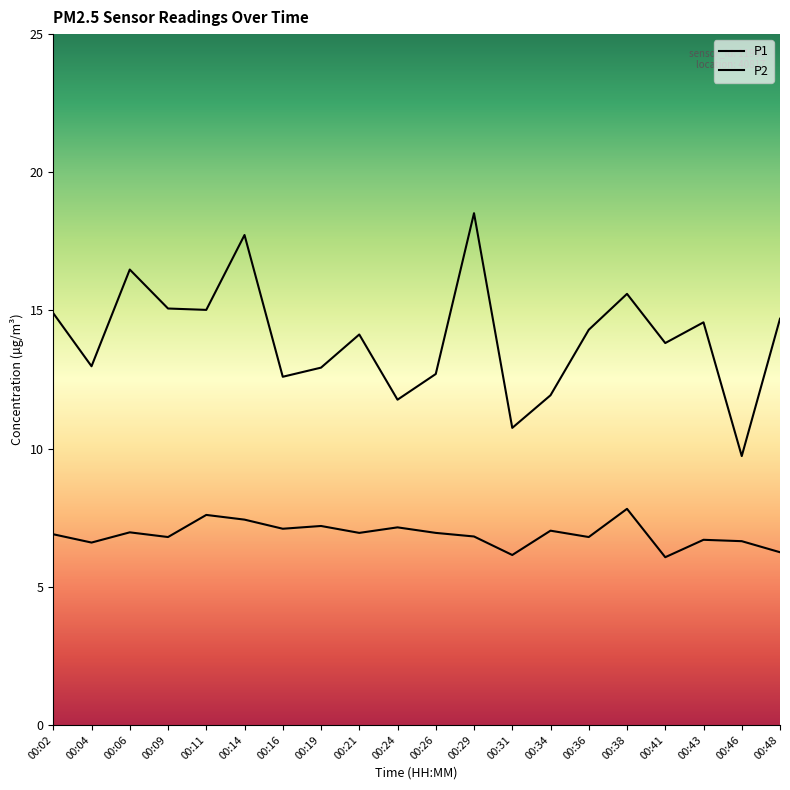

At how many categories does at least one series exceed 9?

20